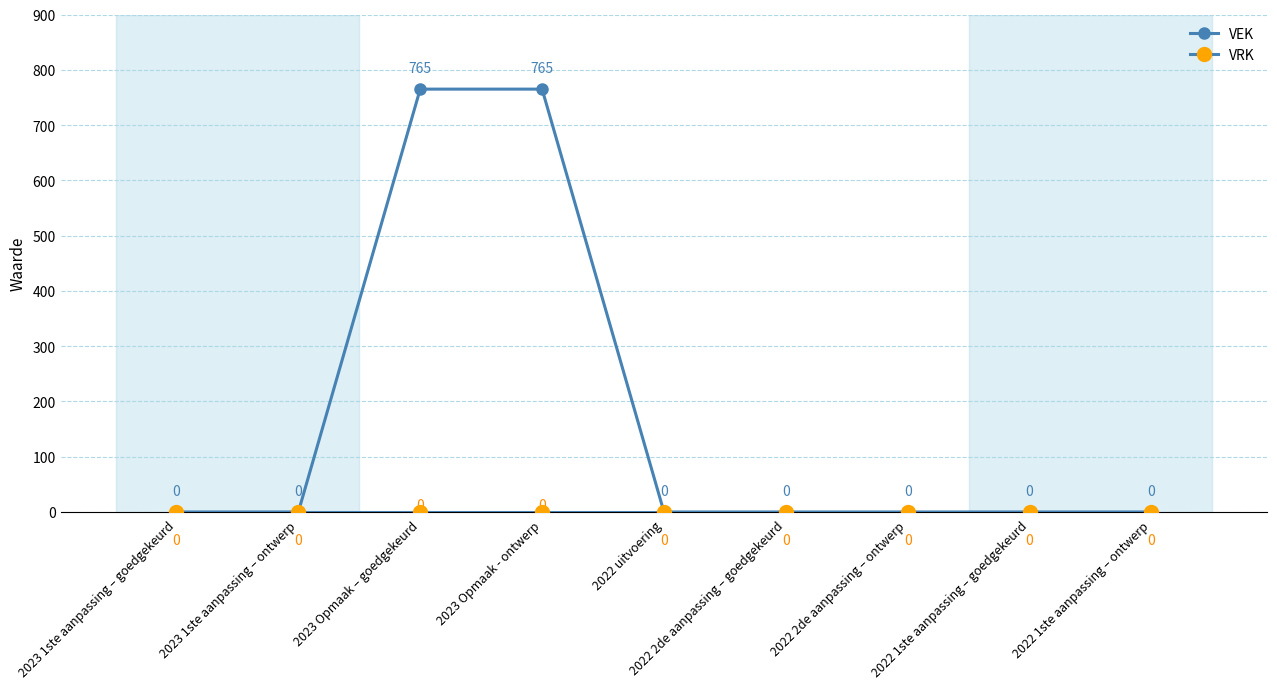

What is the highest value of the VEK series?

765